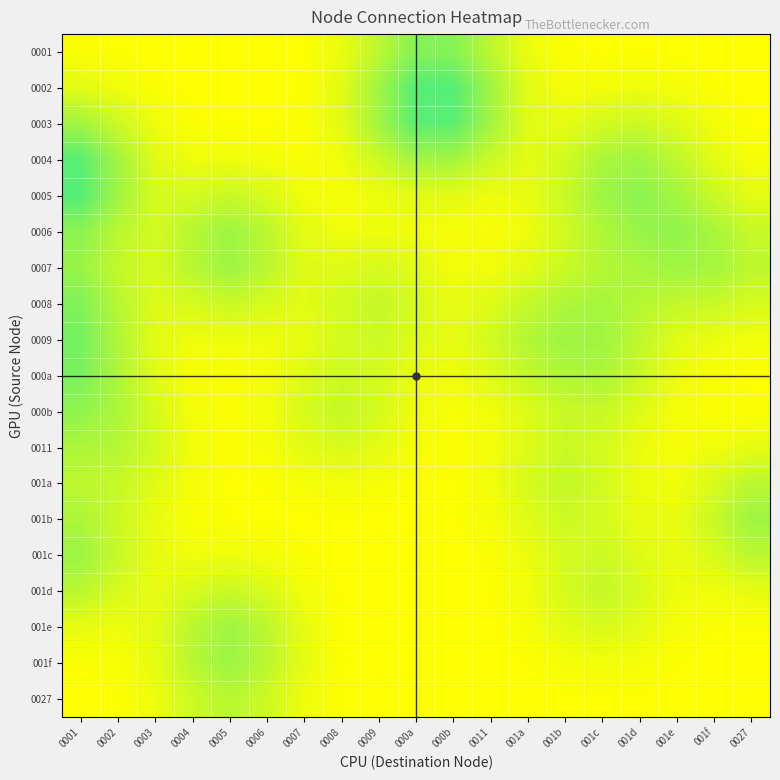

Count the number of categories in the chart.

19